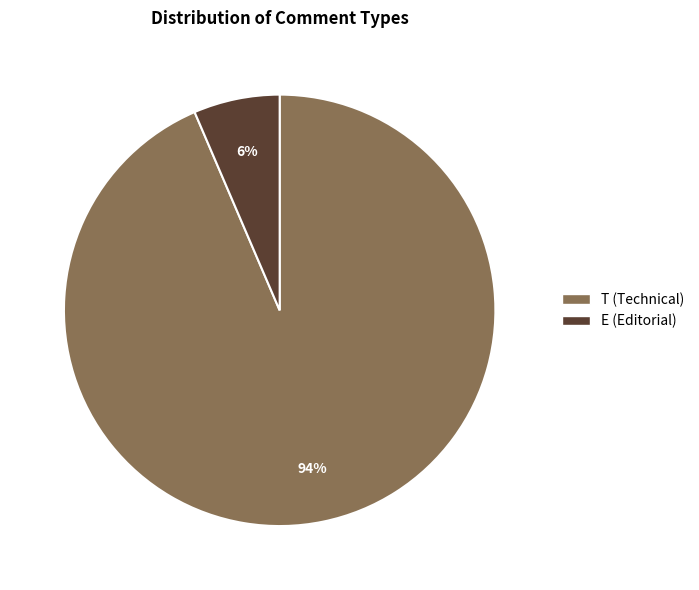

How many slices are in this pie chart?

2